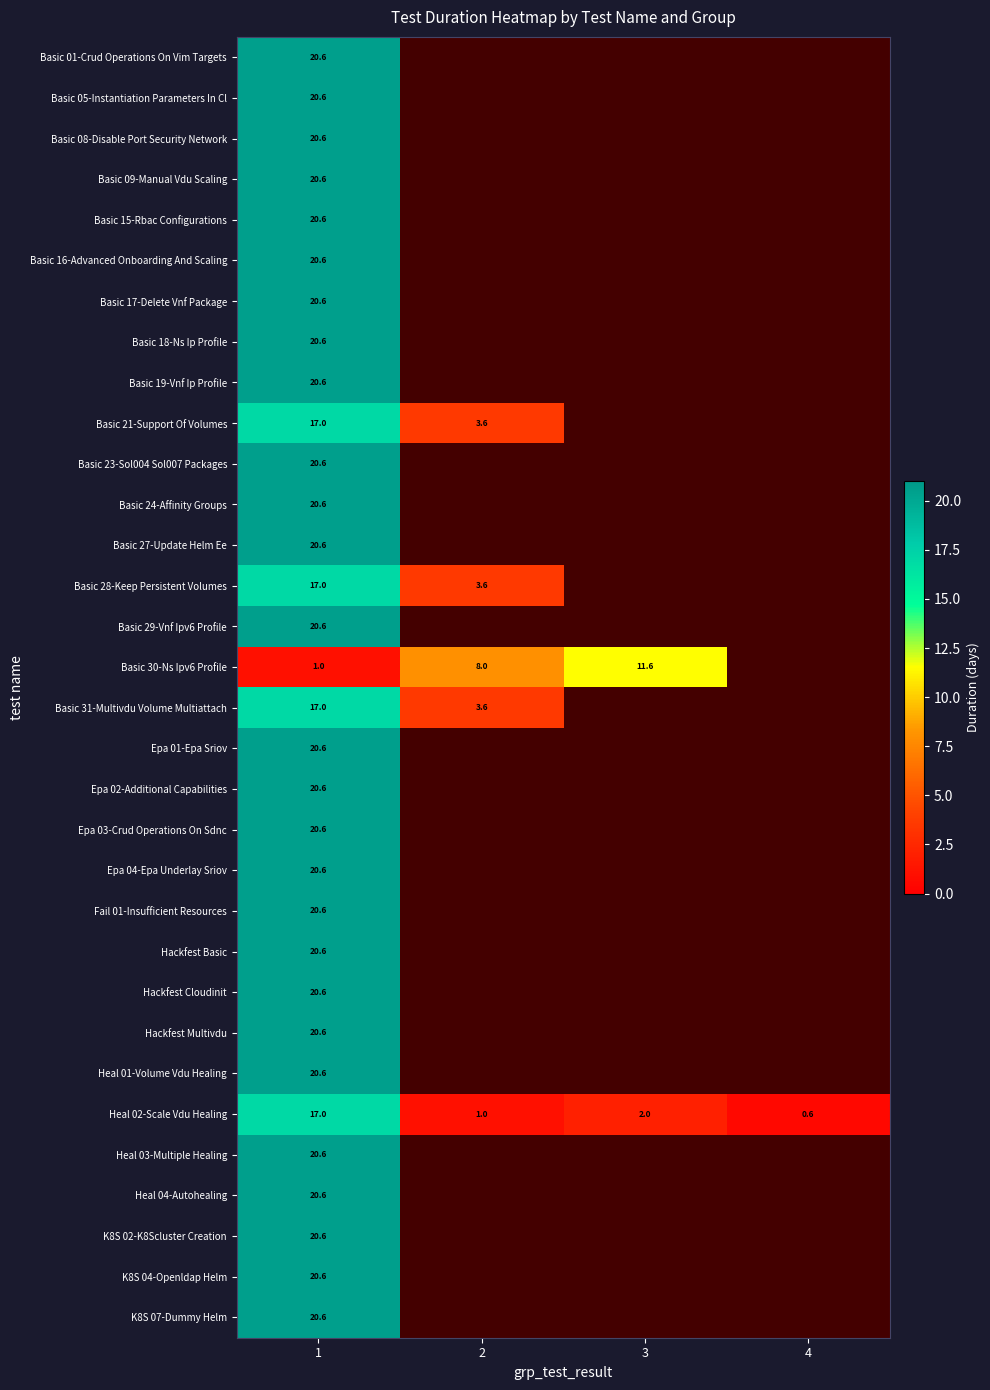

Which series has the largest total across all categories?

Heal 02-Scale Vdu Healing